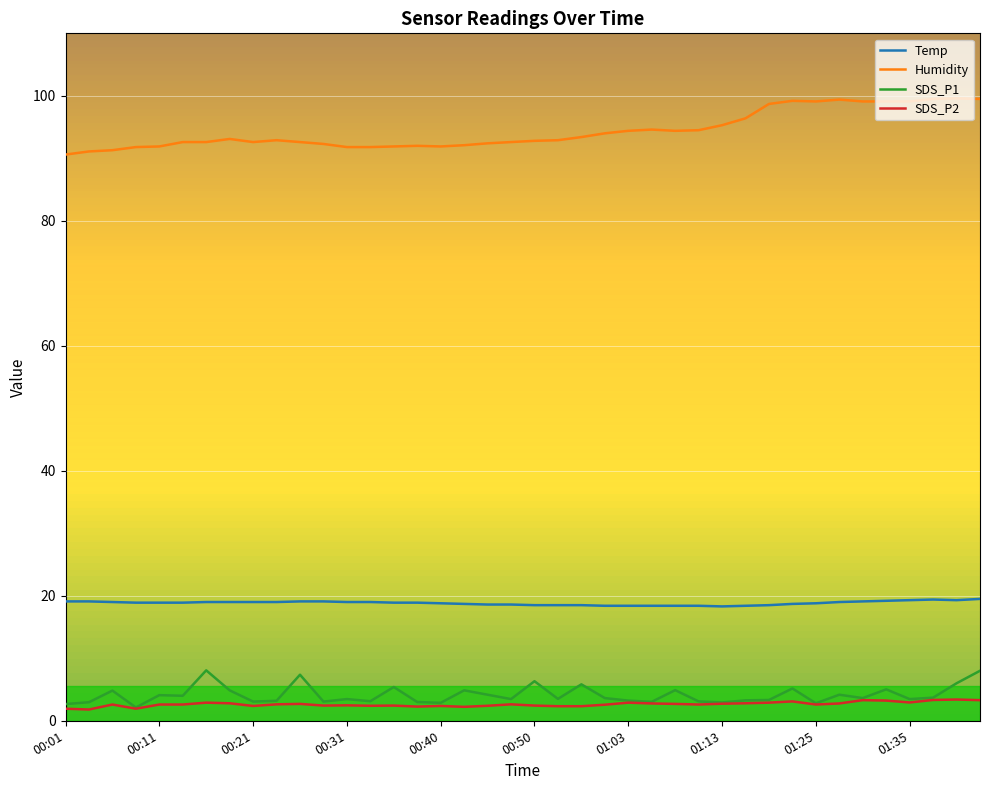

Which series has the largest total across all categories?

Humidity